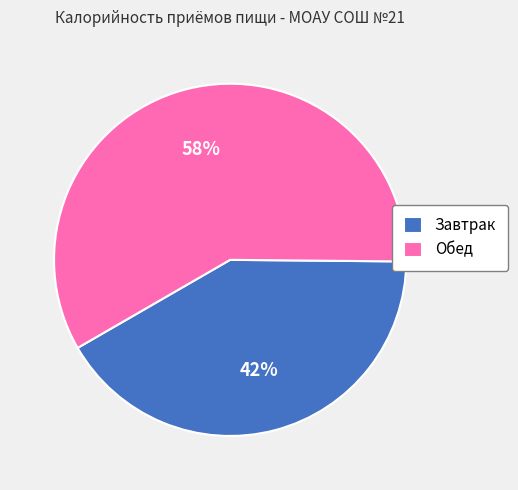

Do Завтрак and Обед together represent more than half of the pie?

Yes